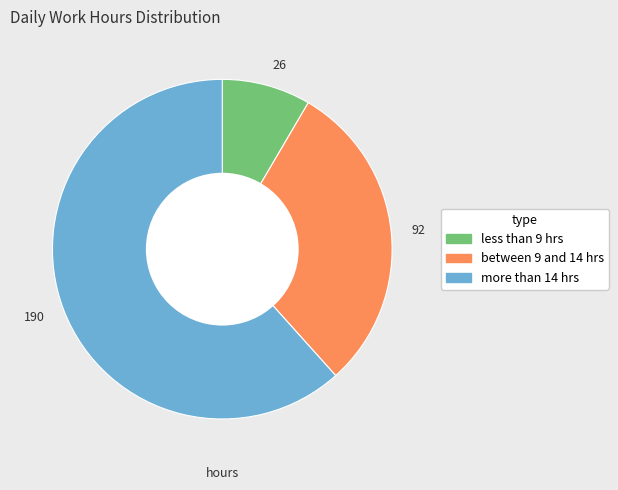

Does any single category account for the majority?

Yes